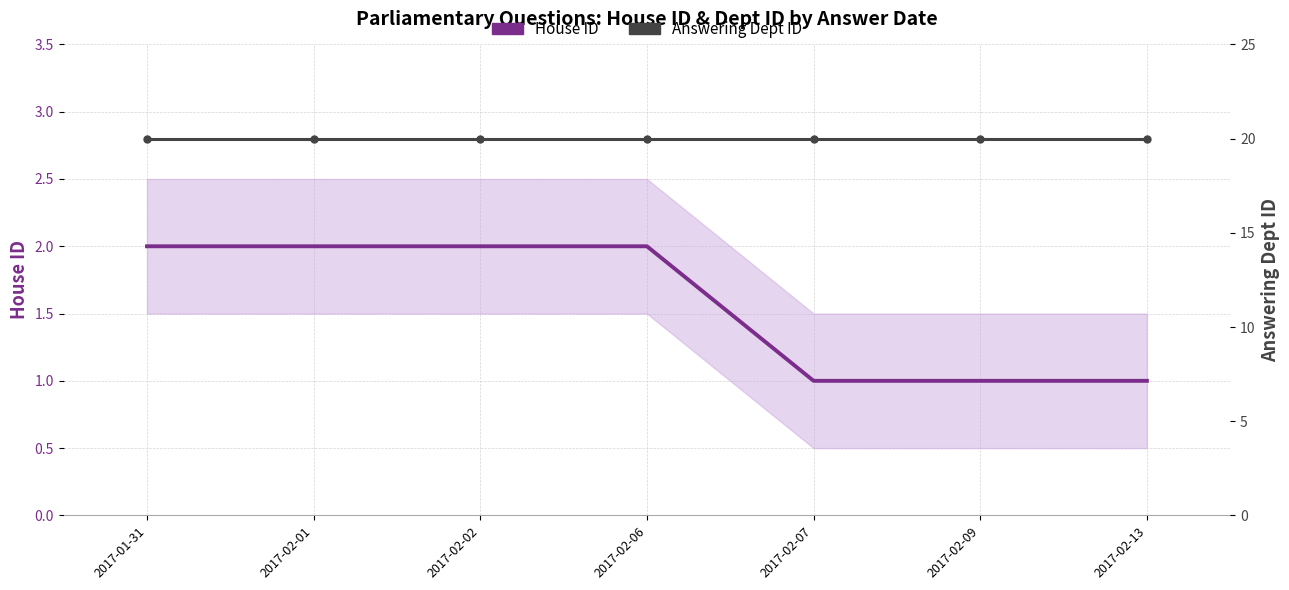

Between 2017-02-09 and 2017-02-02, which is larger?

2017-02-02